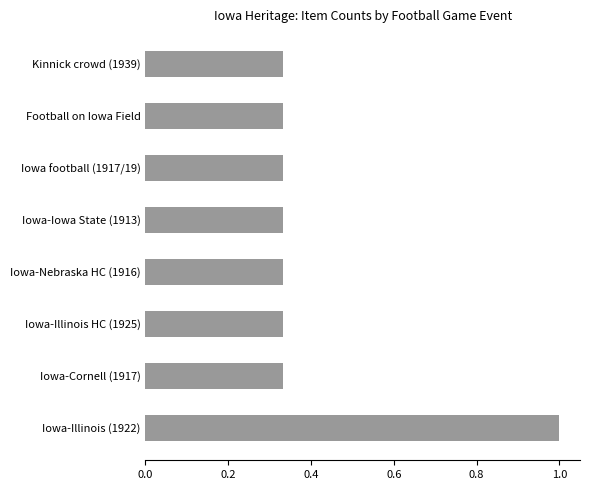

At which category does the chart reach its peak across all series?

Iowa-Illinois (1922)